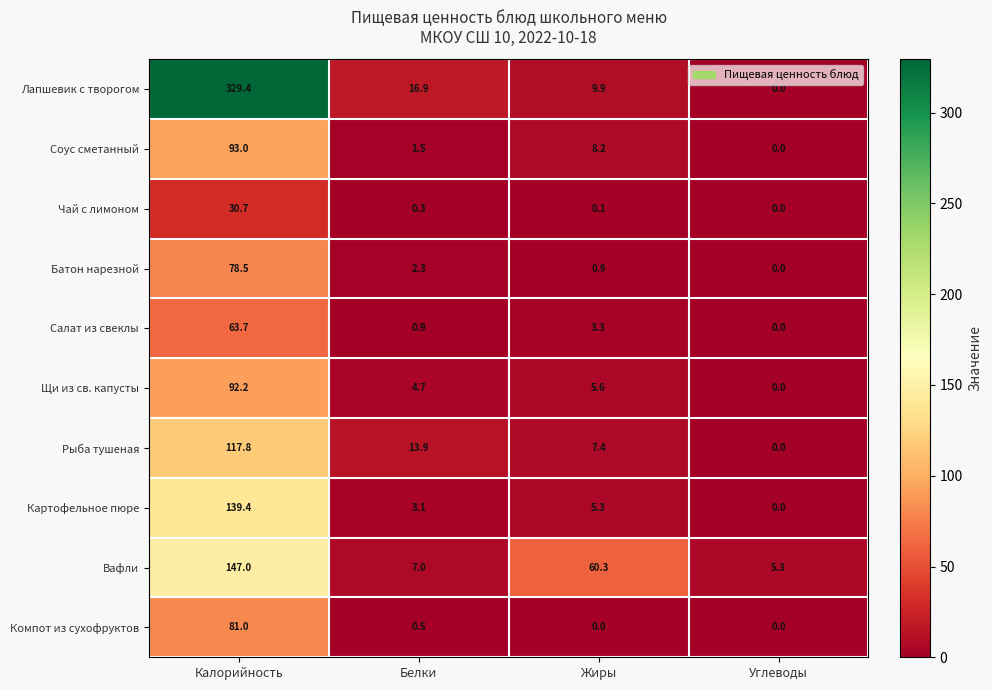

Is the value of Чай с лимоном at Калорийность greater than the value of Щи из св. капусты at Жиры?

Yes